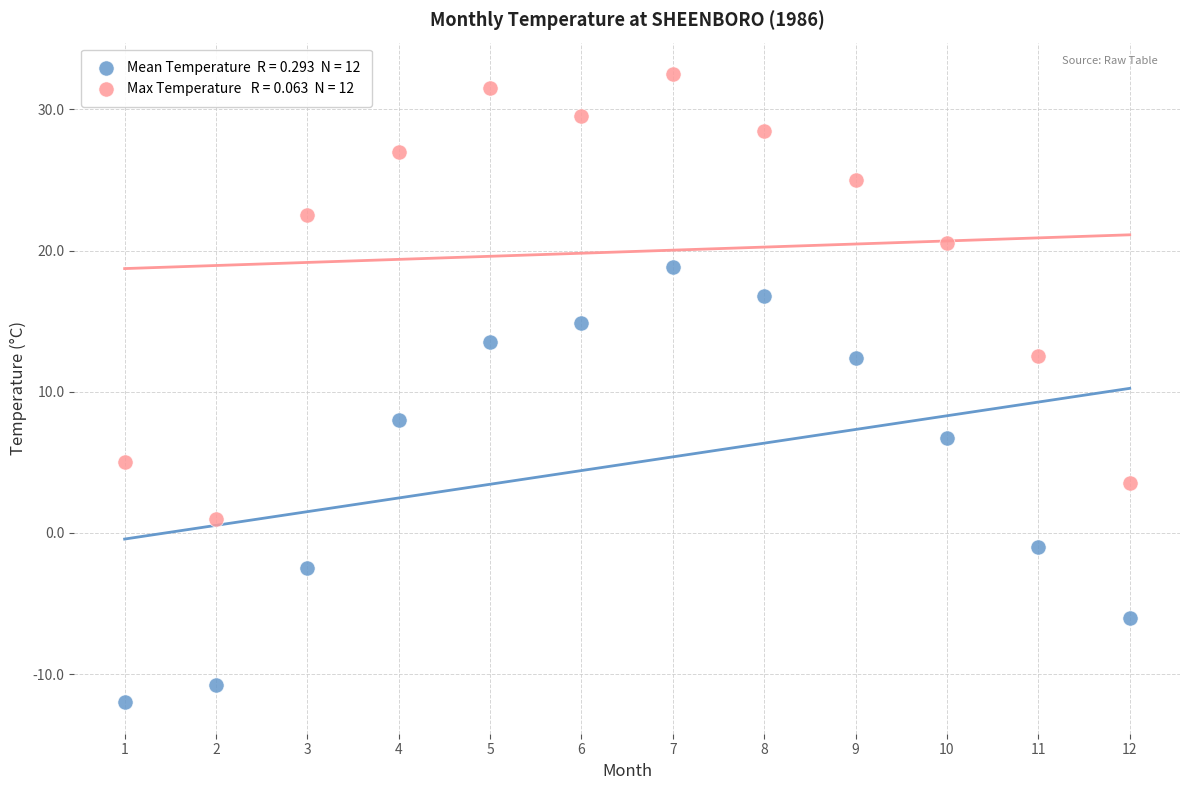

Across all data points, what is the range of X values (max minus min)?

11.0